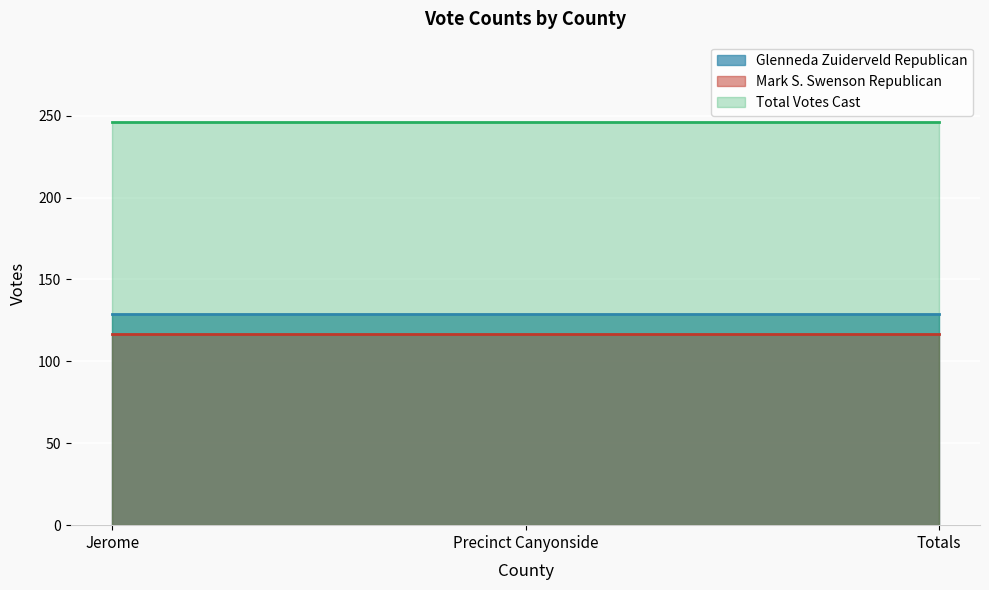

What is the total value across all series at Totals?

492